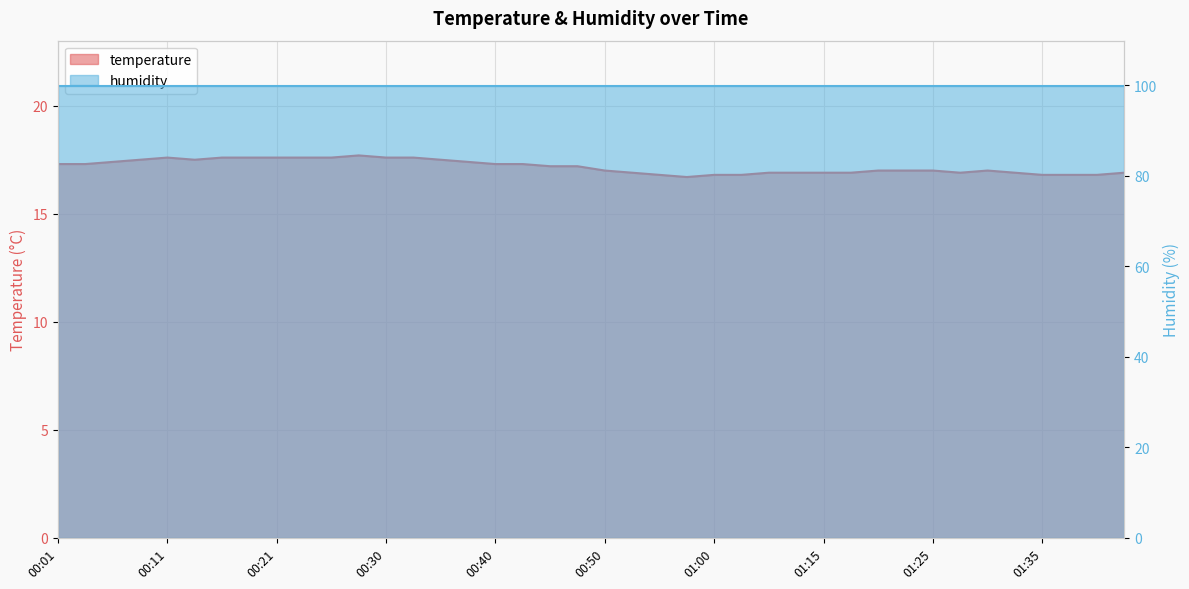

The value at 01:33 is 16.9. True or false?

True